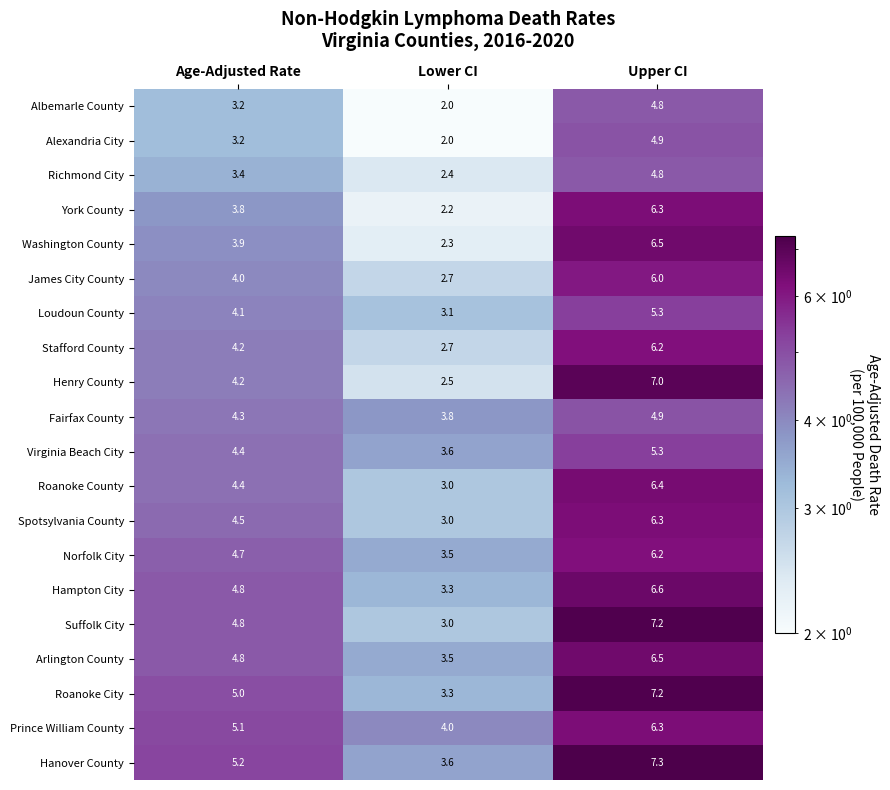

At which category is the sum across all series the highest?

Upper CI